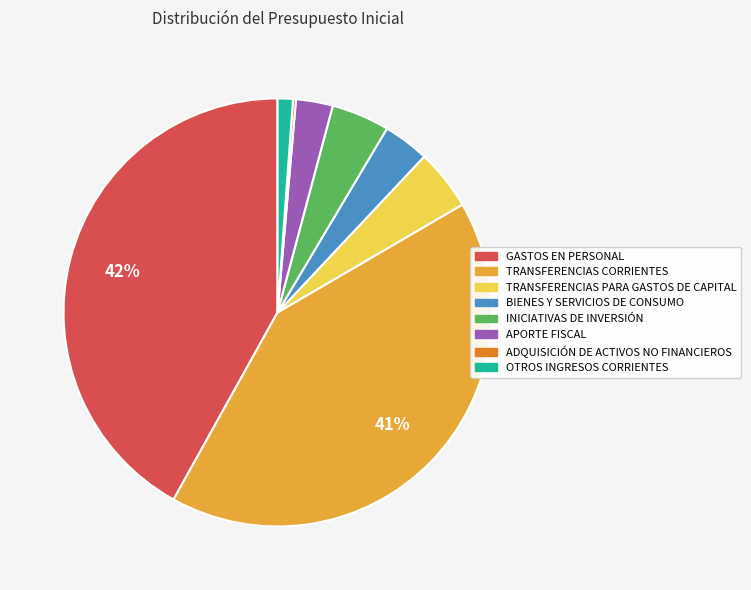

To the nearest percent, what percentage of the pie is TRANSFERENCIAS CORRIENTES?

41%